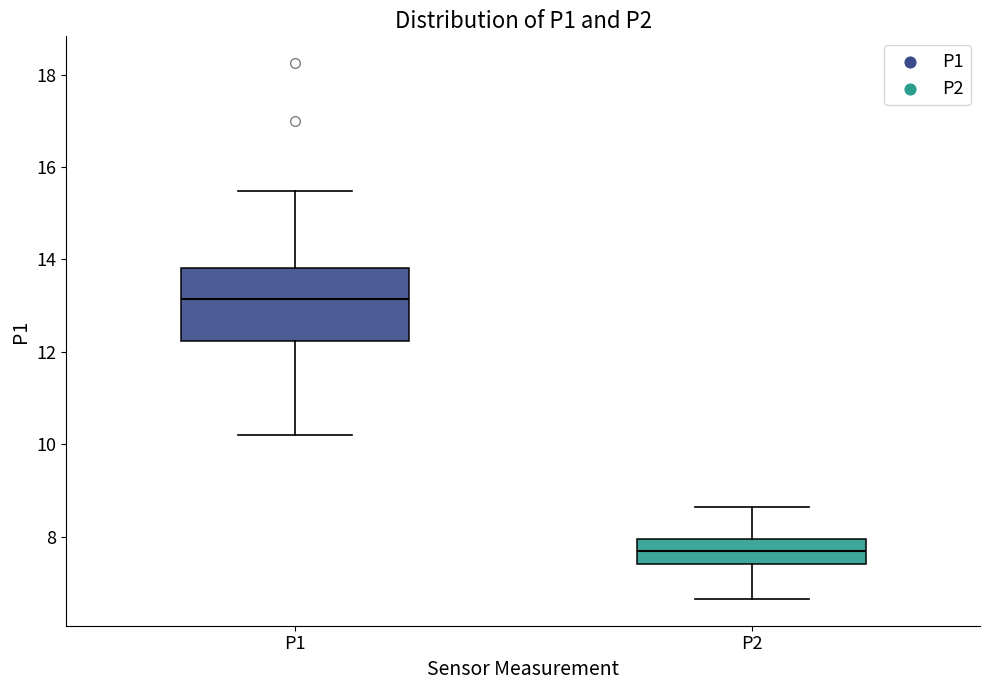

Reading left to right, transcribe this box plot: for each box, give where its median line is, the range the box spans, and where its two whiskers end, as read against the y-axis. The values are not printed on the chart, so give them approximately, as read against the axis.

P1: median 13.2, box 12.2 to 13.8, whiskers 10.2 to 15.4
P2: median 7.6, box 7.4 to 8.0, whiskers 6.6 to 8.6